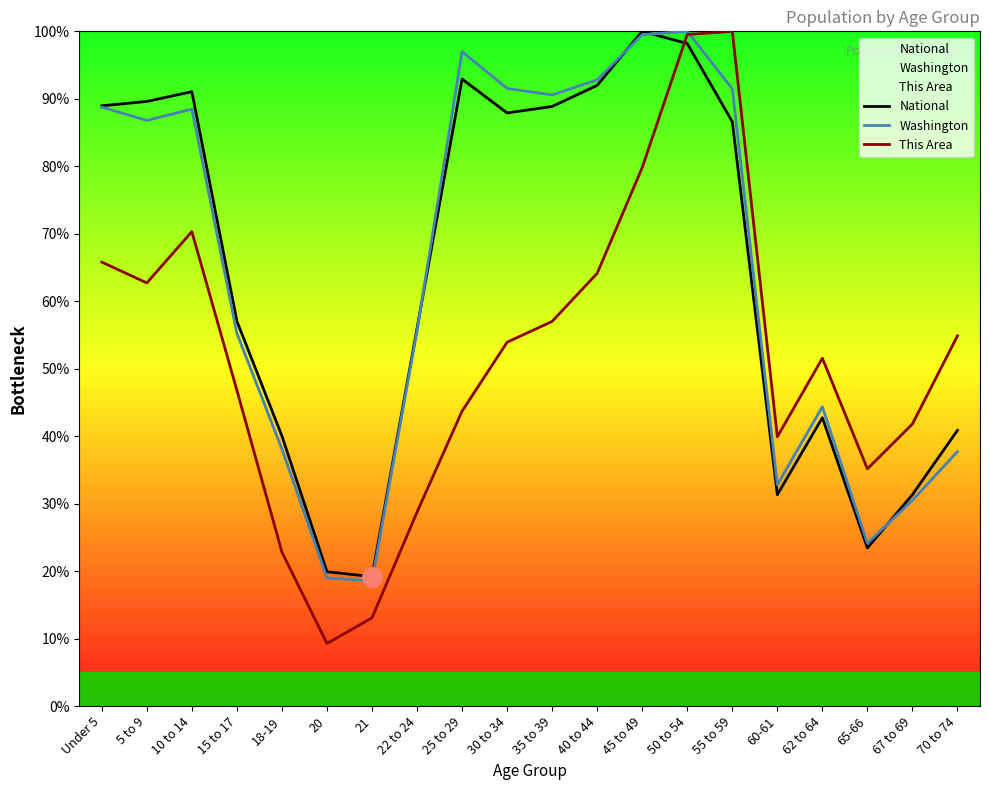

In National, how many points are higher than both neighbors (excluding endpoints)?

4